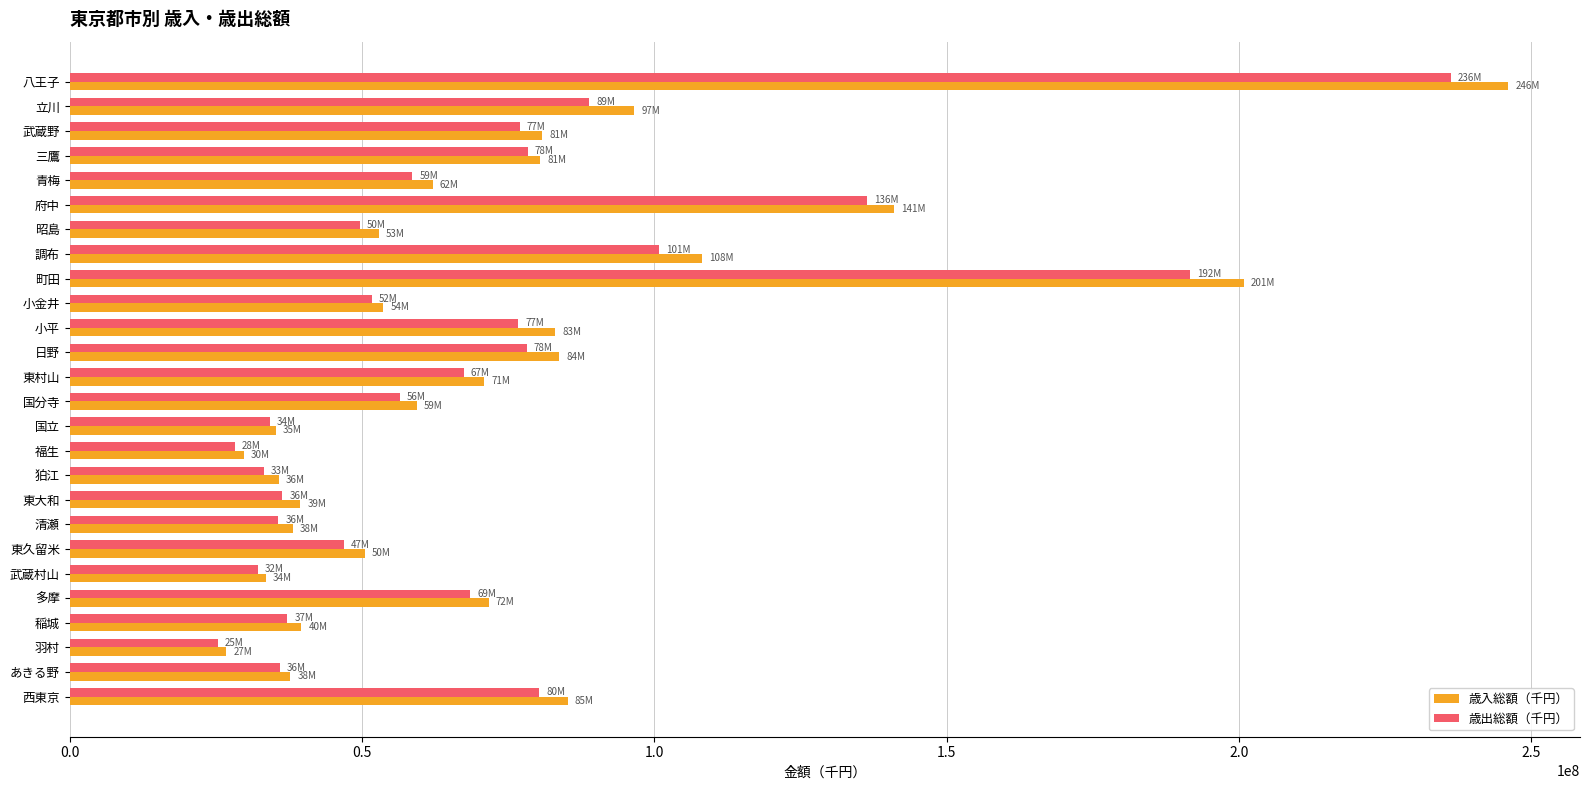

Is the value of 歳出総額（千円） at 狛江 greater than the value of 歳入総額（千円） at 多摩?

No